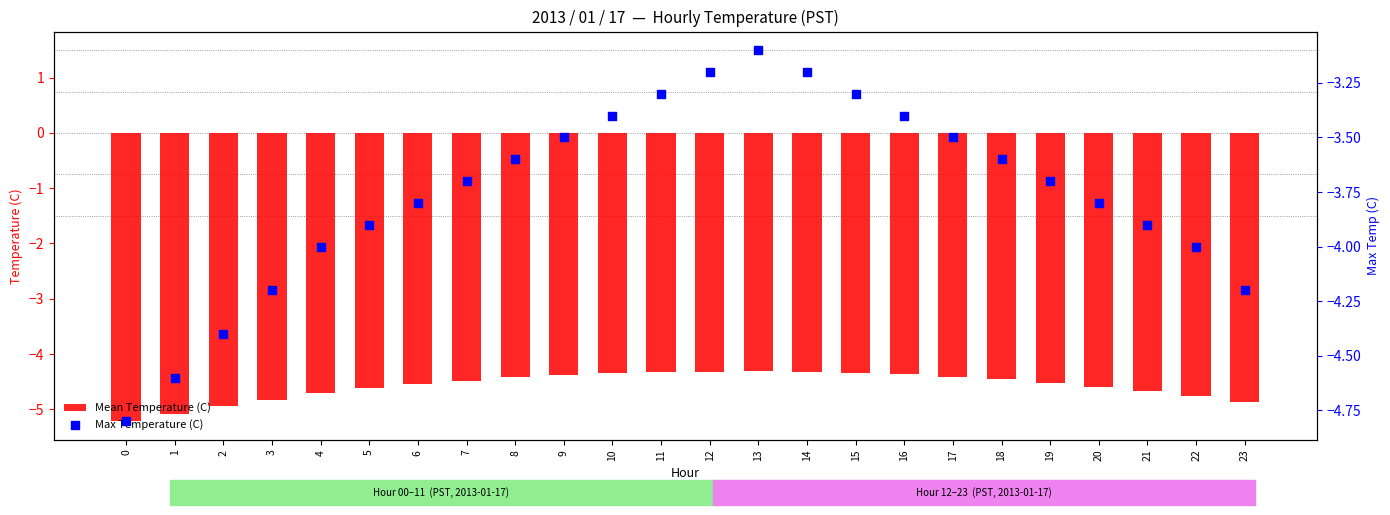

What are all the series names shown in the legend?

Mean Temperature (C), Max Temperature (C)